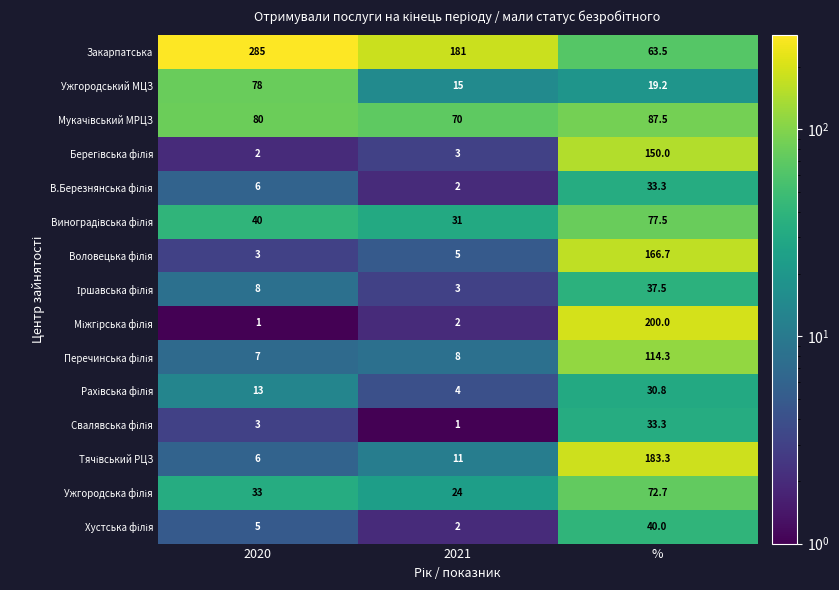

What is the smallest value displayed?

1.0